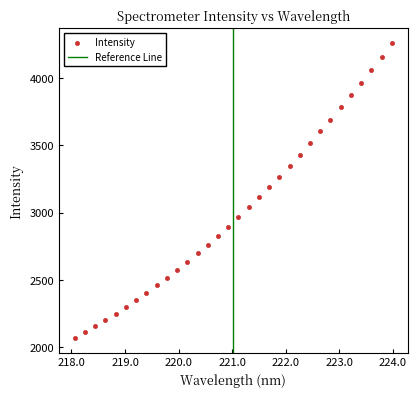

What is the range of Y values (max minus min)?

2194.4